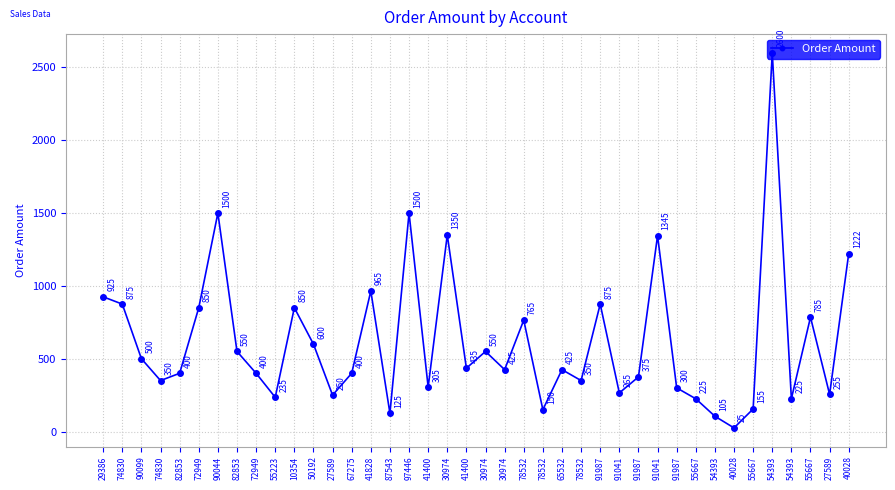

What is the label of the 29th point from the left?

91987